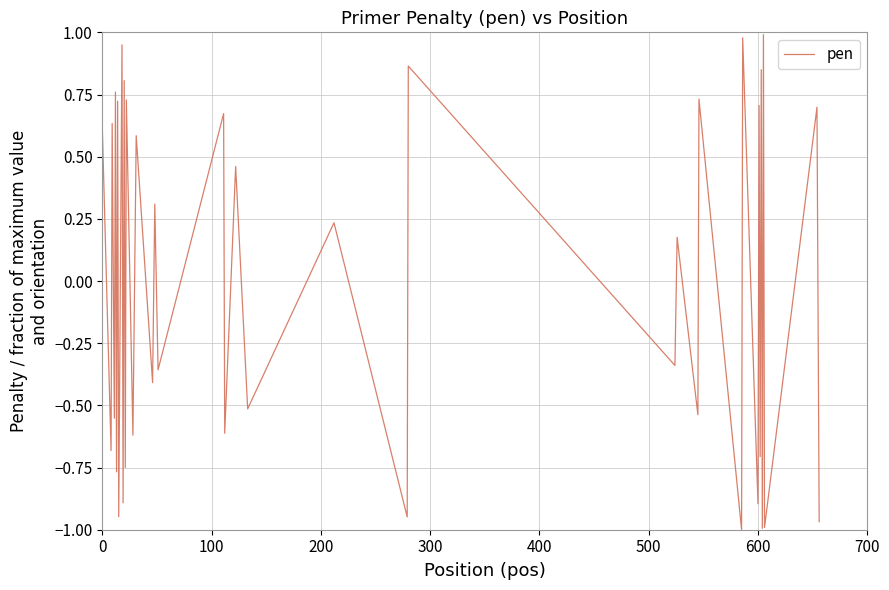

What is the difference between the maximum and minimum values?

2.0